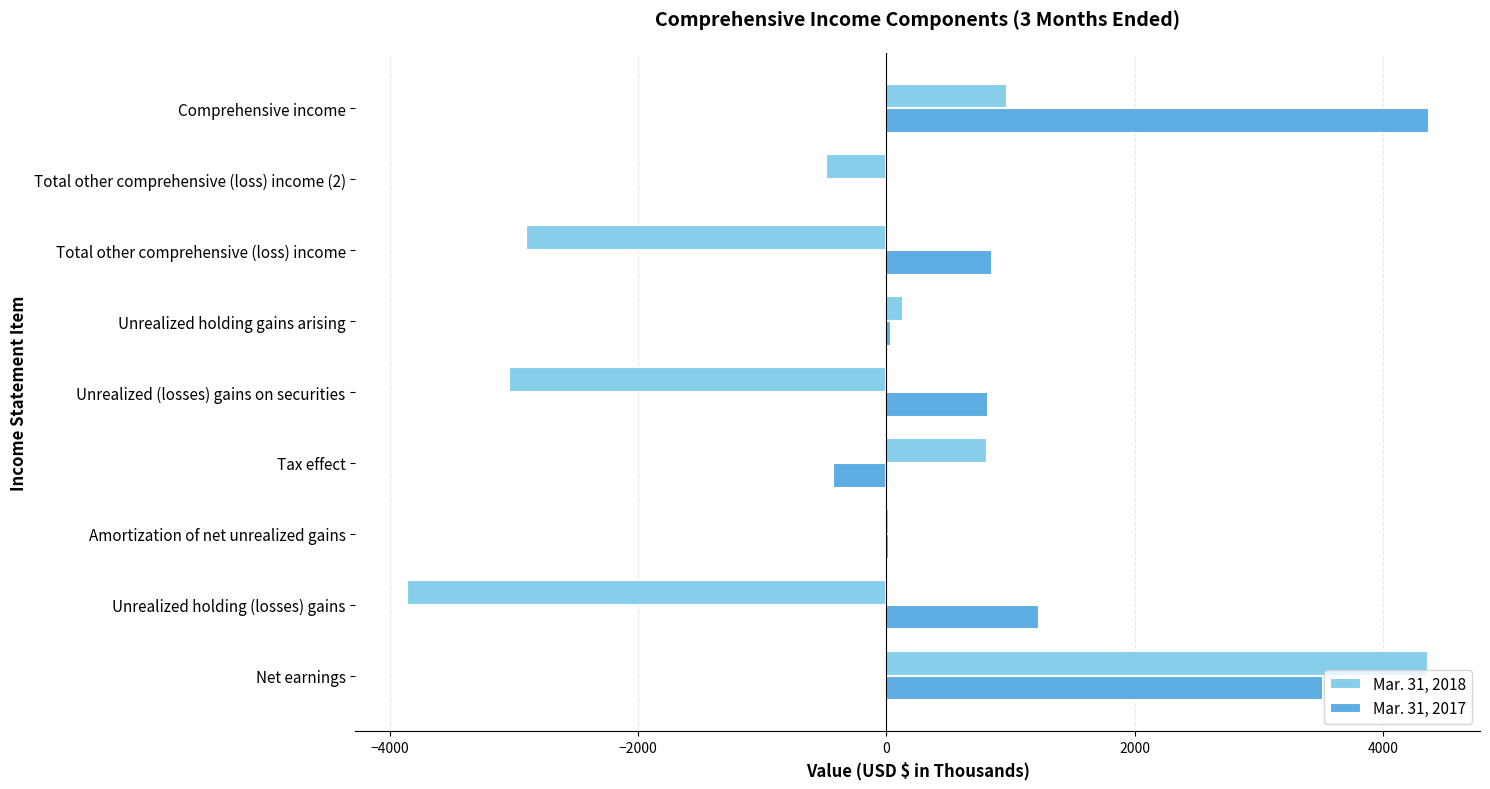

At which label does Mar. 31, 2018 reach its peak?

Net earnings